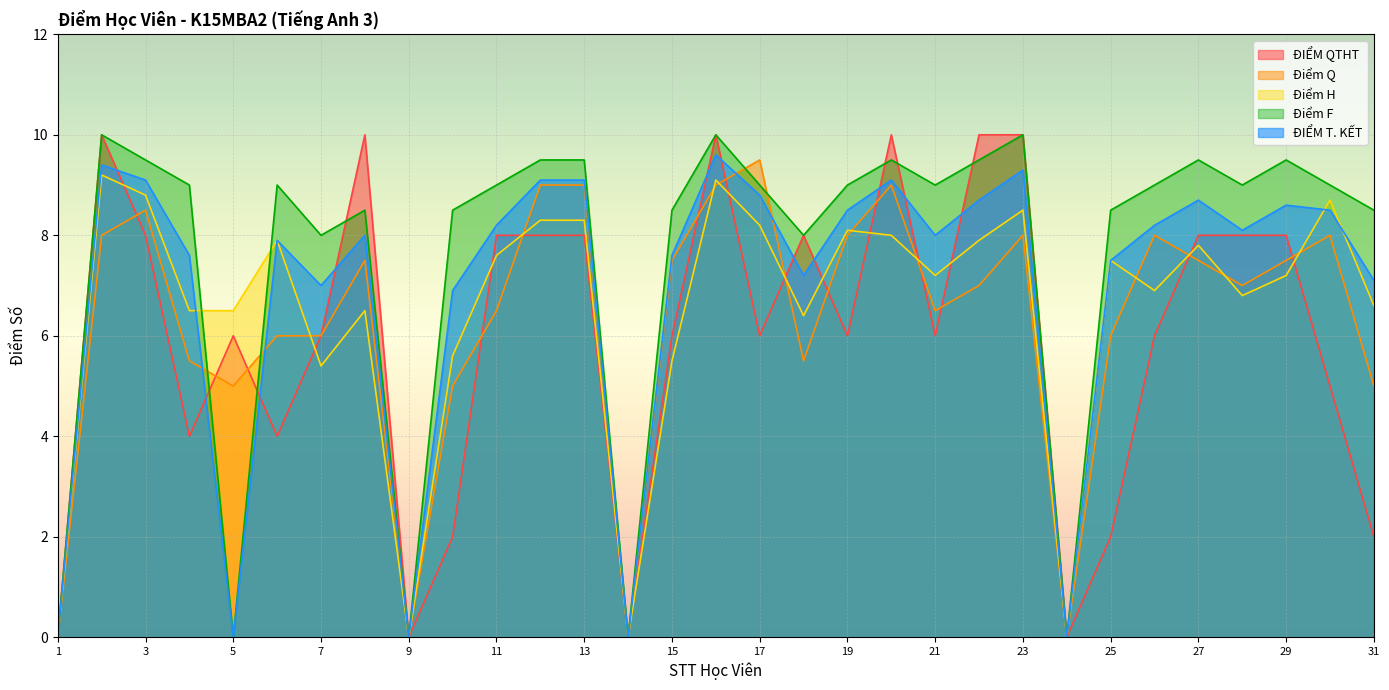

Between which two adjacent categories do ĐIỂM QTHT and Điểm Q first intersect?

2 and 3